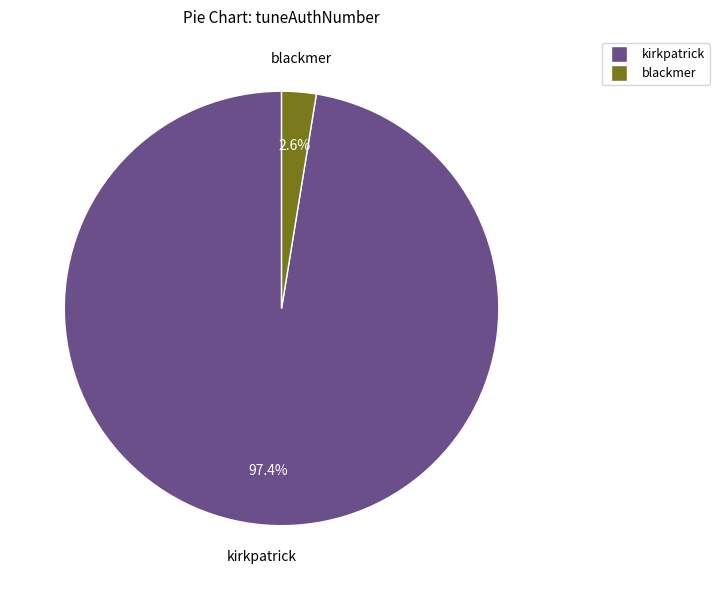

Does any single category account for the majority?

Yes